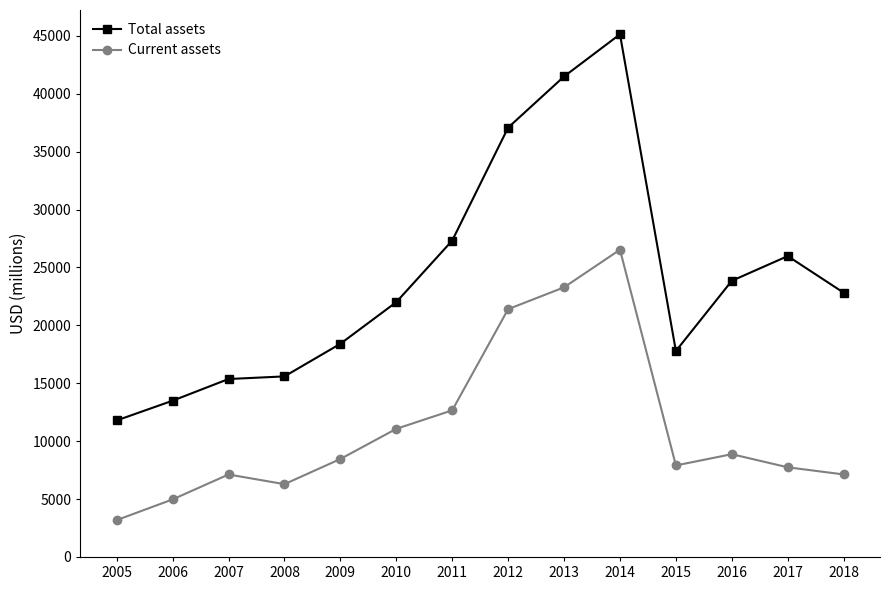

At which category does Current assets reach its first local valley?

2008